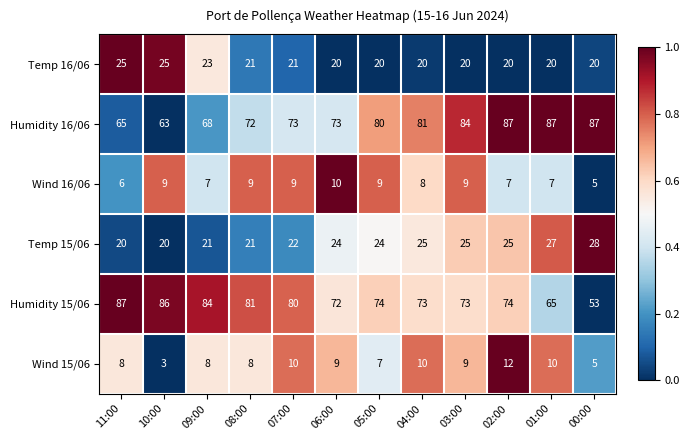

Which series has the largest range (max minus min)?

Humidity 15/06